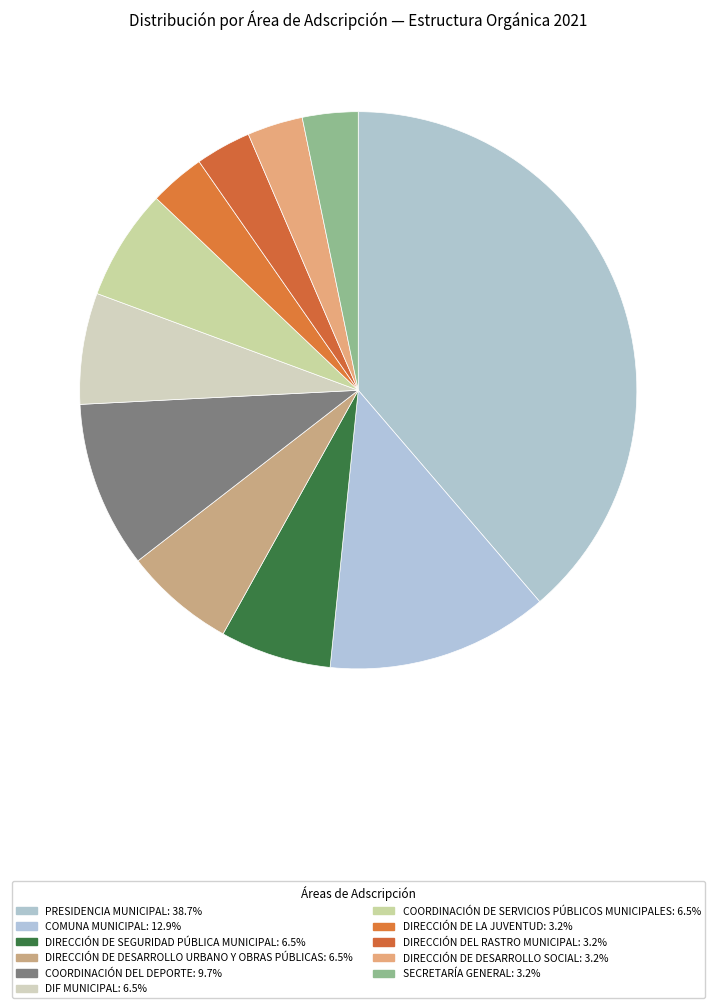

Count the number of slices in the pie.

11